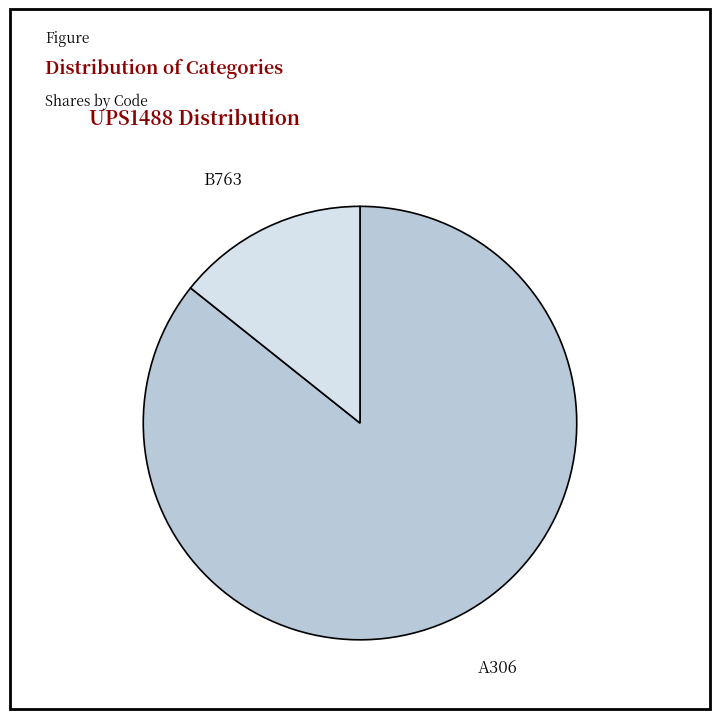

Is there a majority slice in this chart?

Yes